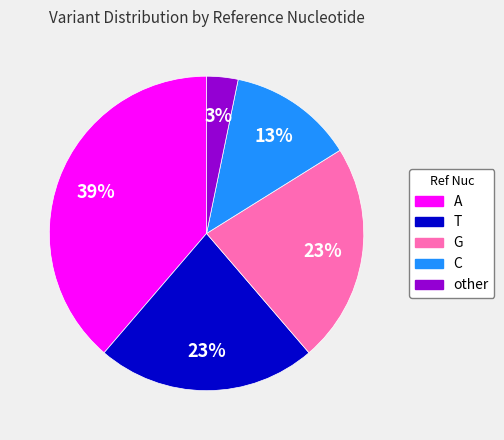

Count the number of slices in the pie.

5